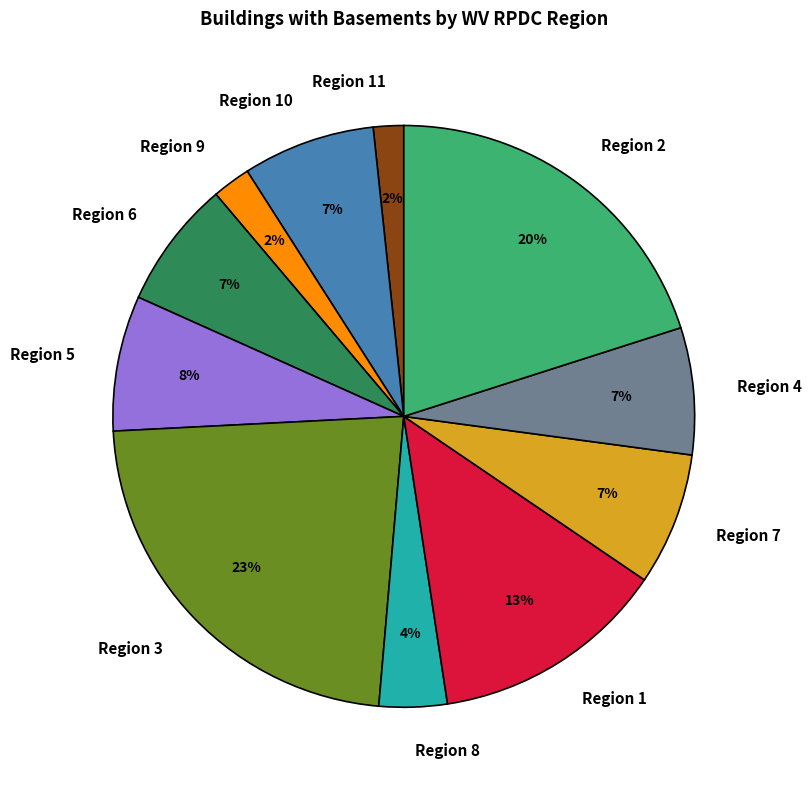

Which has a higher value, Region 8 or Region 9?

Region 8